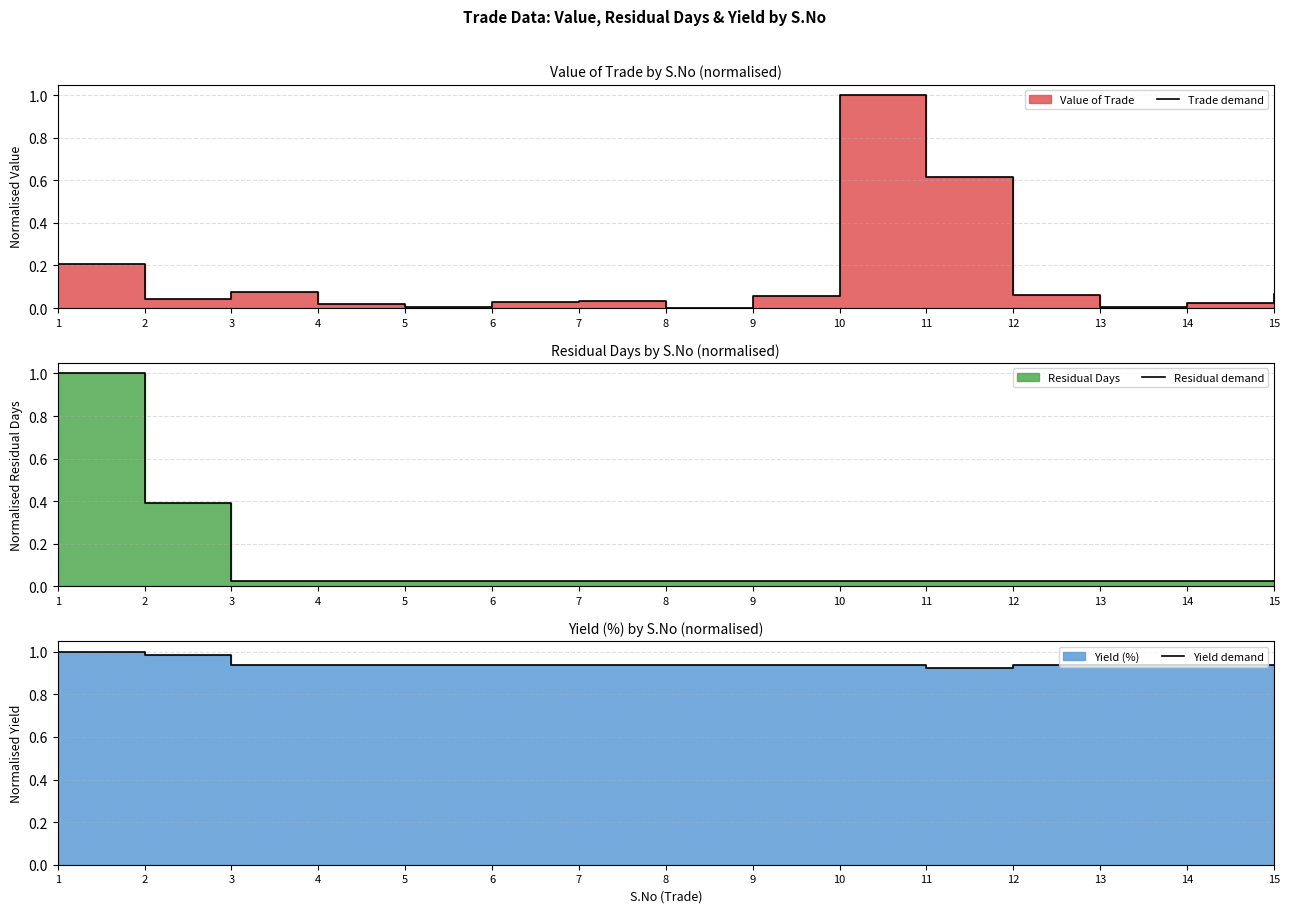

What is the difference between the second highest and second lowest values in the Residual demand series?

0.4